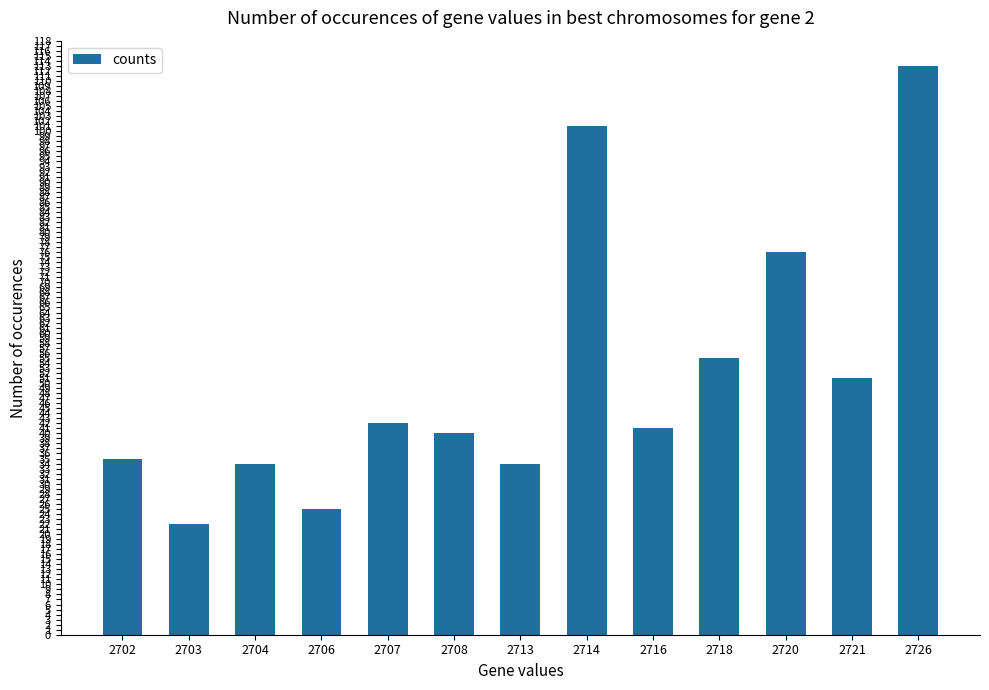

What is the value of the 10th bar from the left?

55